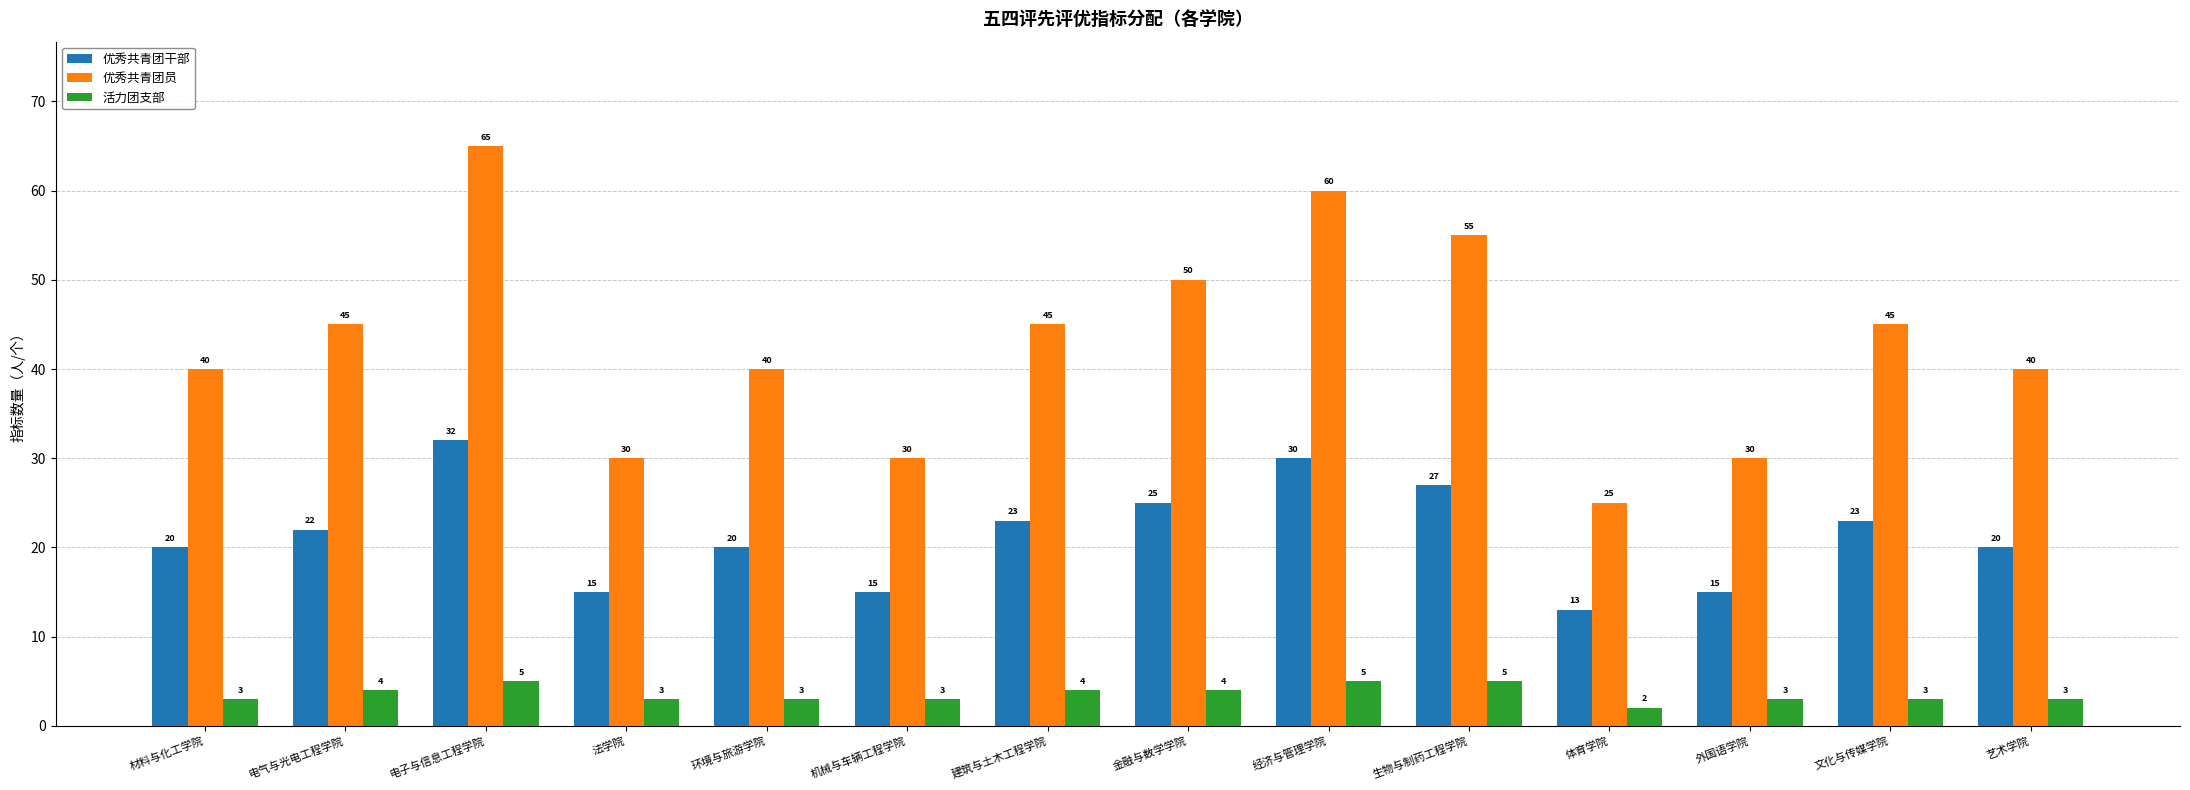

At how many categories does at least one series exceed 12?

14